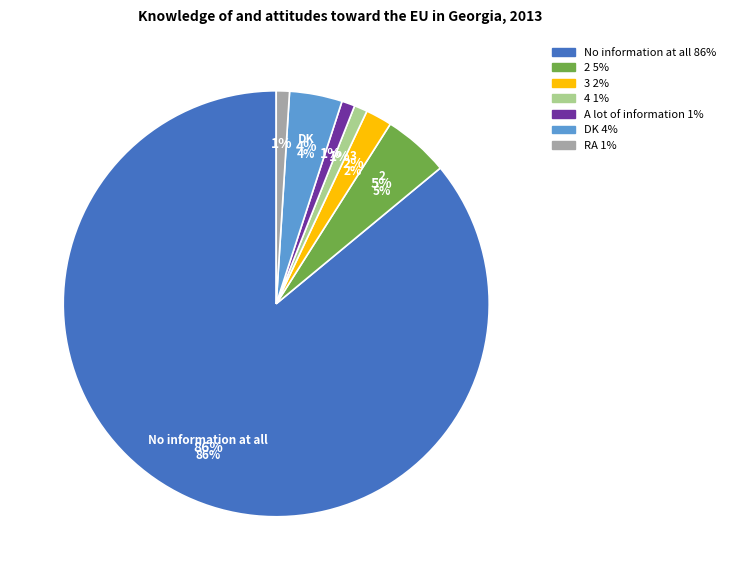

To the nearest percent, what is the combined percentage of 3 and RA?

3%